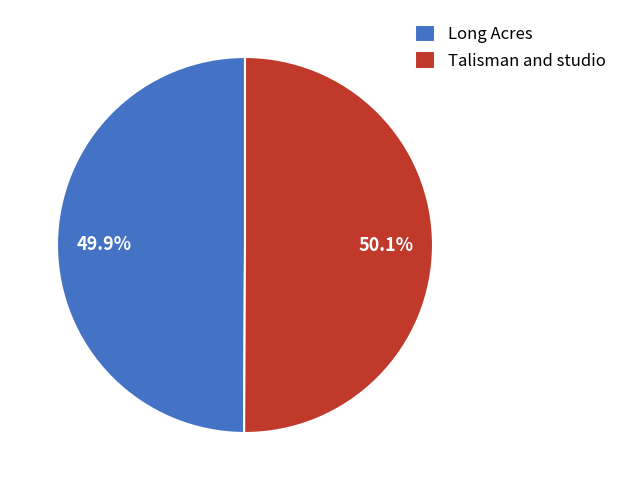

Is there a majority slice in this chart?

Yes